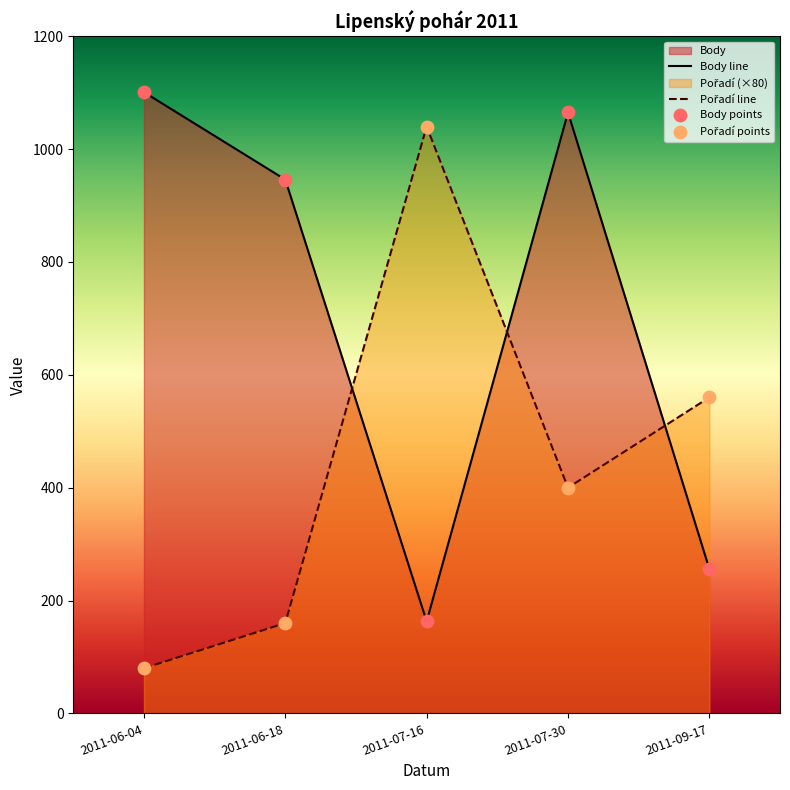

Is the value of Pořadí at 2011-07-16 greater than the value of Body at 2011-09-17?

Yes